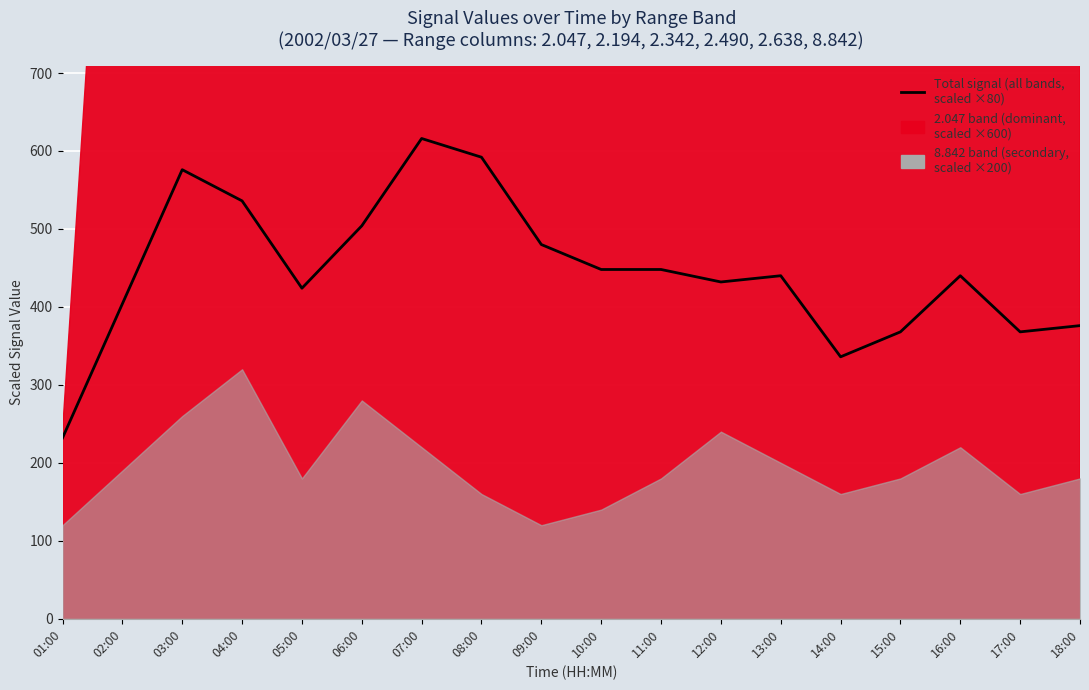

Rank the categories by value from highest to lowest.

07:00, 08:00, 03:00, 04:00, 06:00, 09:00, 10:00, 11:00, 13:00, 16:00, 12:00, 05:00, 02:00, 18:00, 17:00, 15:00, 14:00, 01:00